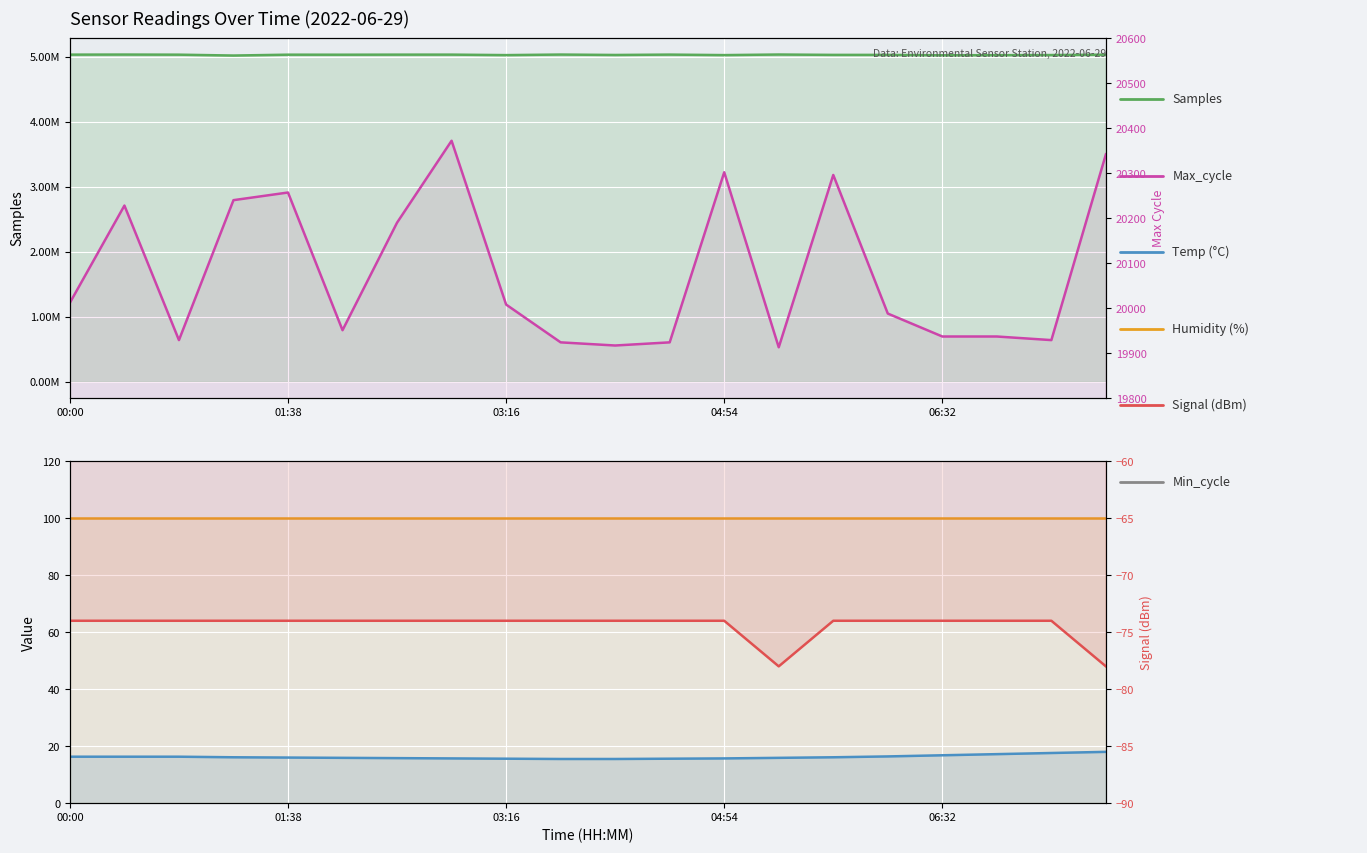

What is the sum of all Samples values?

100636548.0